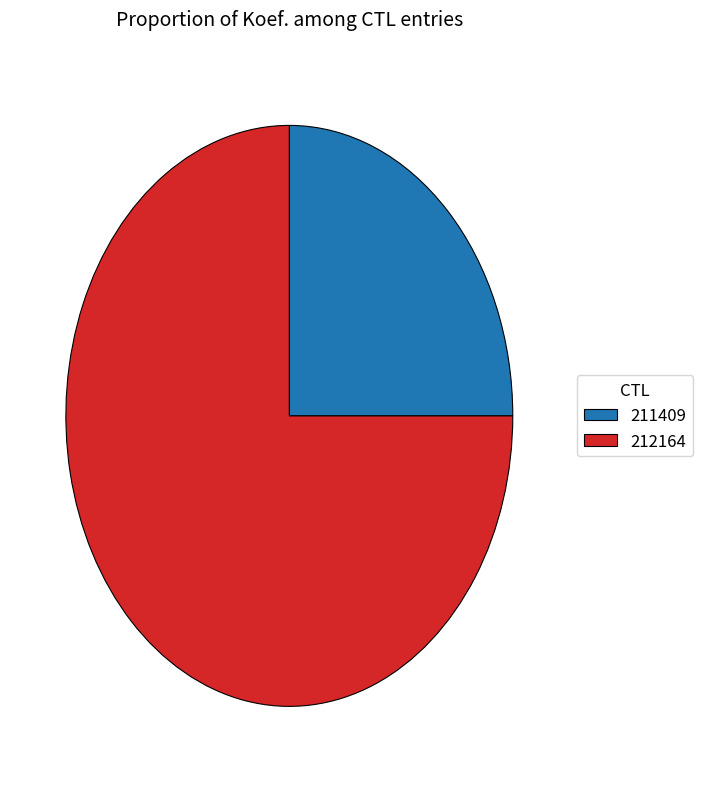

True or false: 211409 accounts for 11% of the total.

False